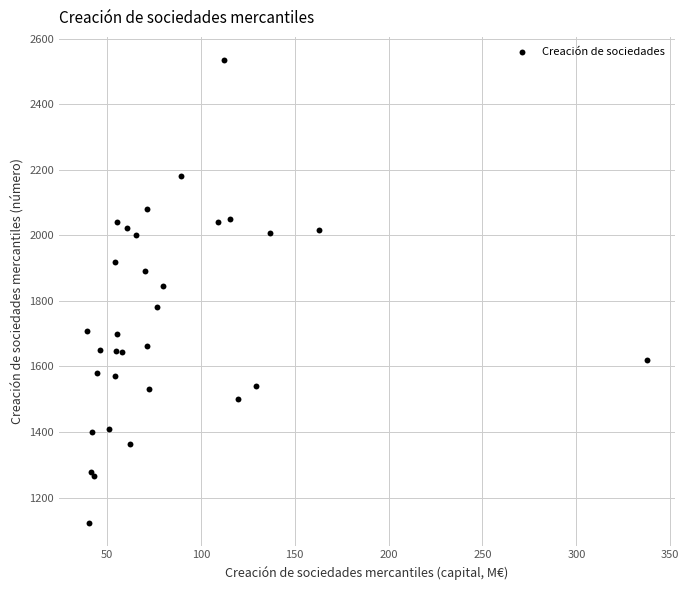

What Y value in the scatter plot is closest to 1829?

1845